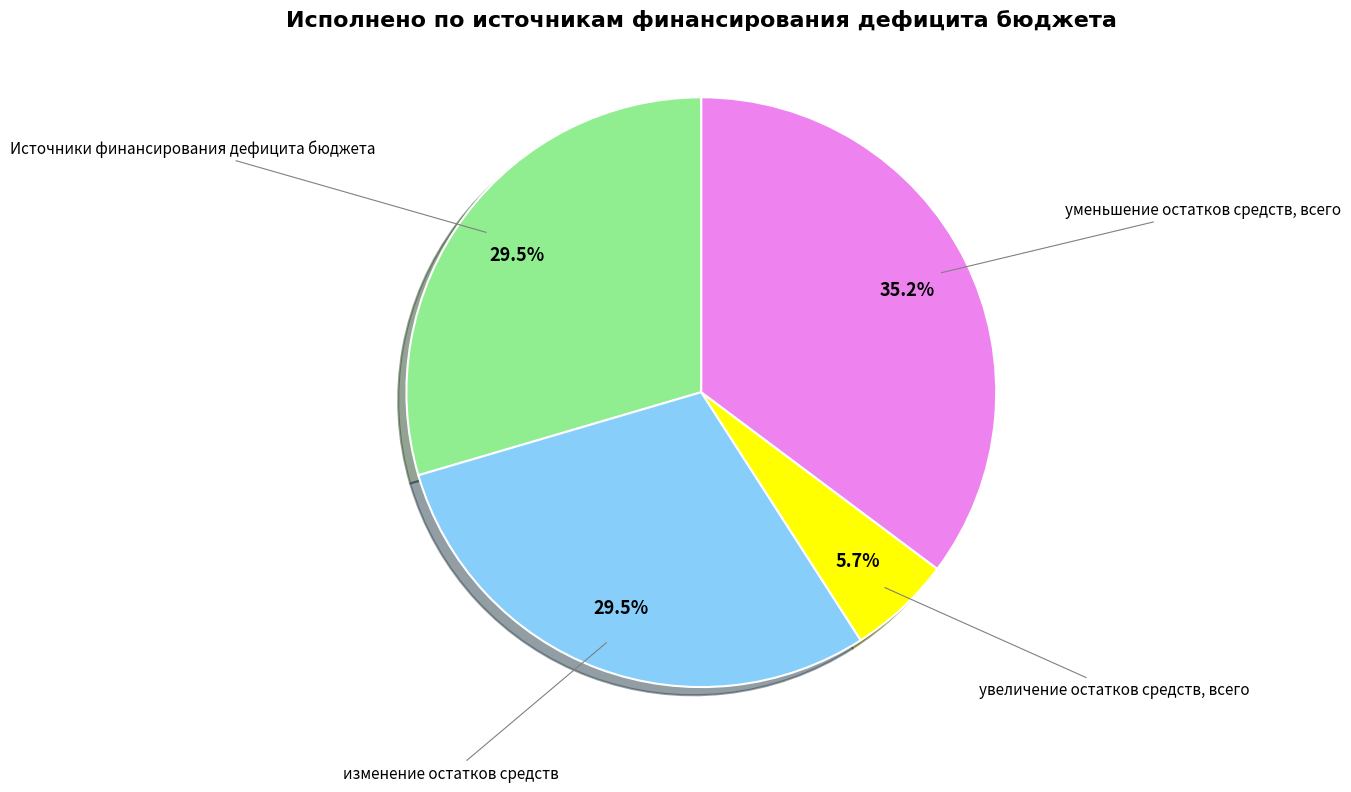

What is the largest slice in the pie chart?

уменьшение остатков средств, всего